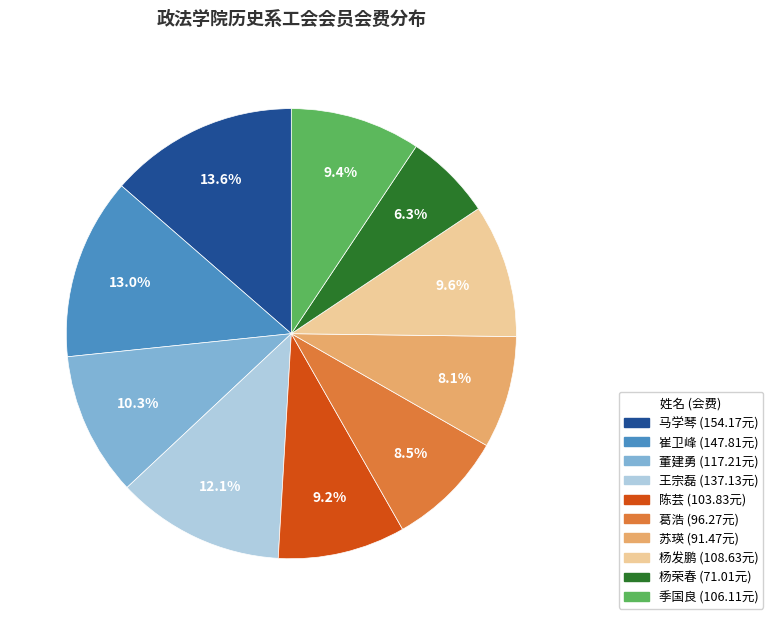

Which slice is the smallest?

杨荣春